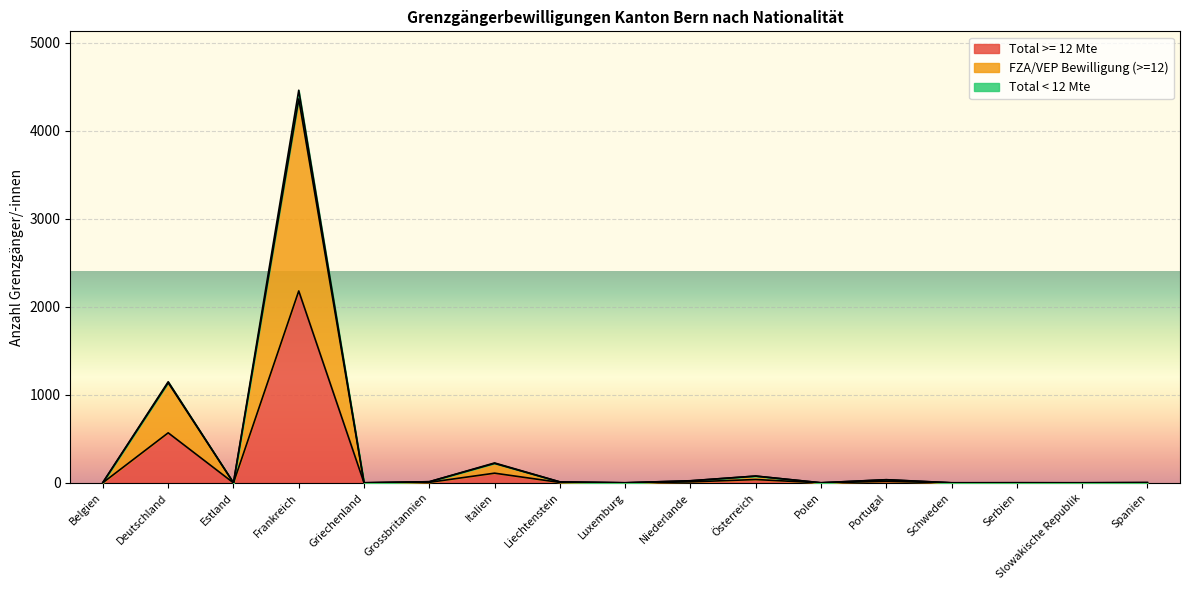

What is the difference between the maximum and minimum values in the Total >= 12 Mte series?

2179